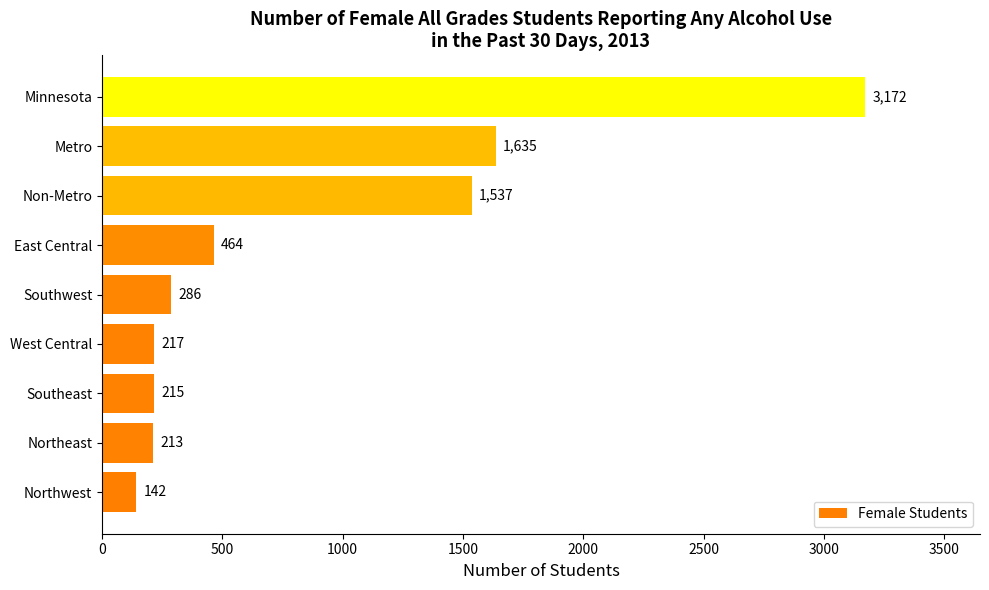

What is the change in value from Southeast to Southwest?

+71